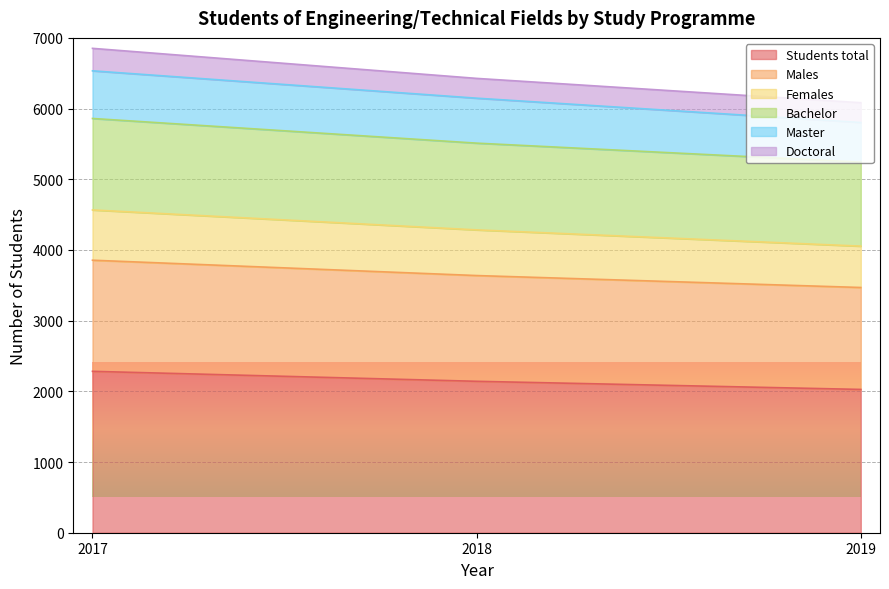

At which label does Bachelor reach its peak?

2017